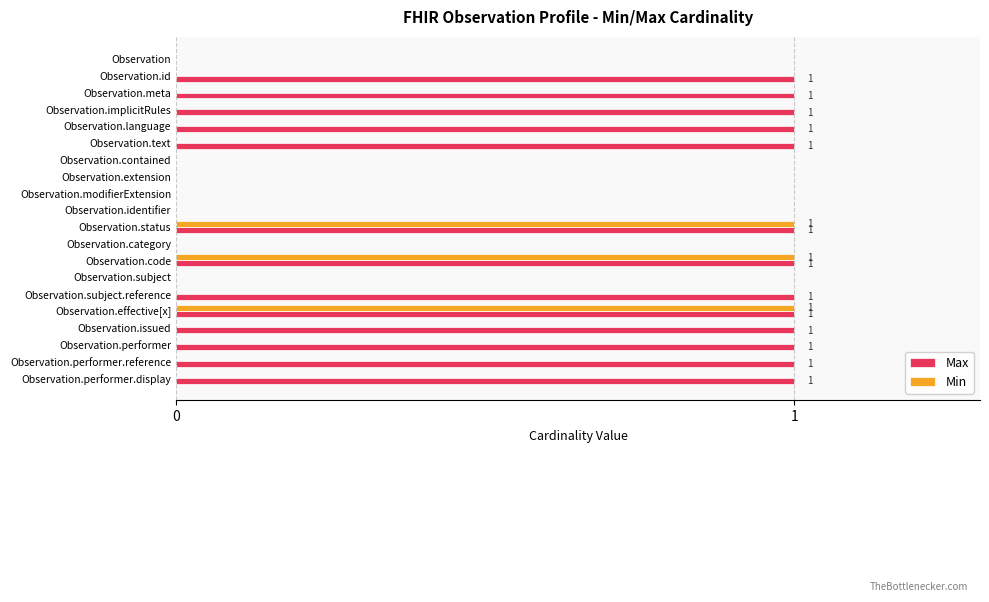

What is the sum of all Max values?

13